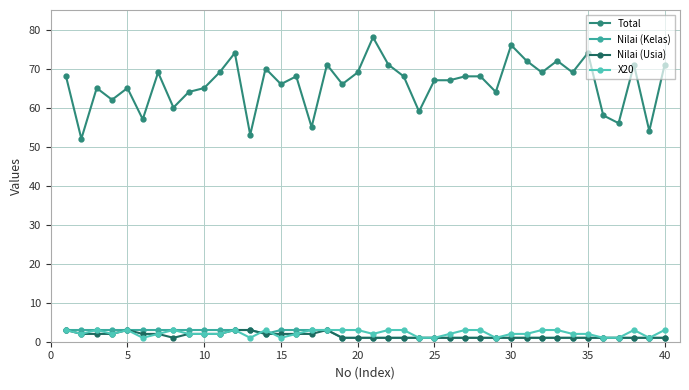

What is the difference between the maximum and minimum values in the X20 series?

2